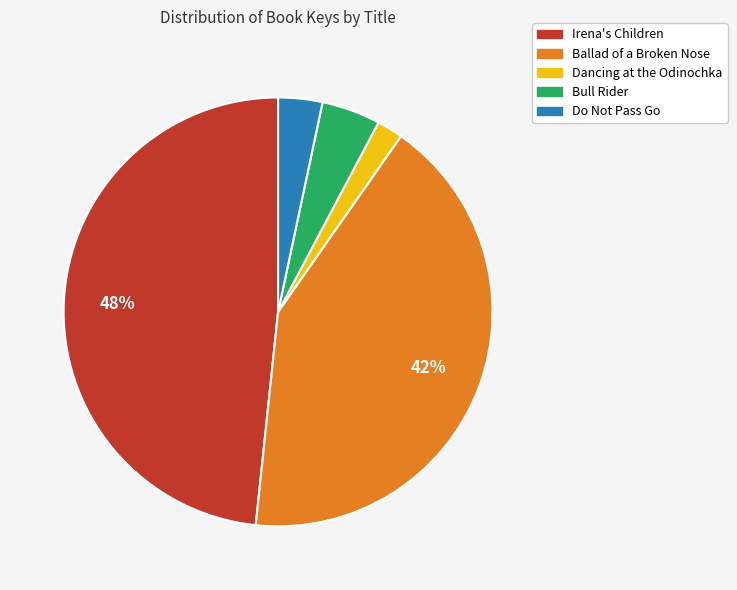

To the nearest percent, what is the difference between the largest and smallest slice percentages?

46%